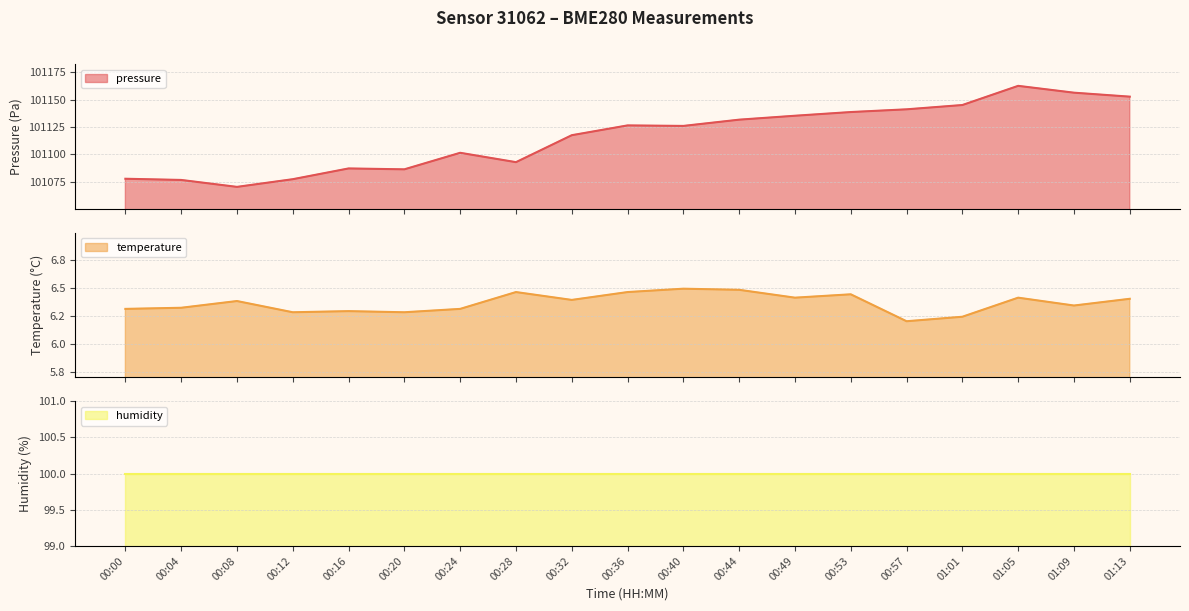

What is the maximum value for pressure?

101162.6